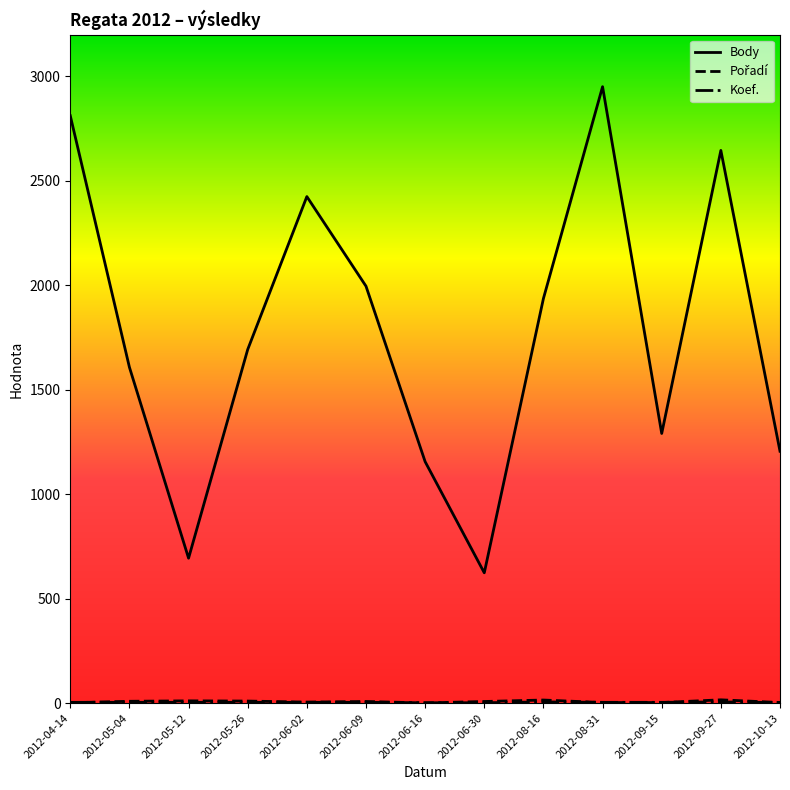

At which label does Body reach its peak?

2012-08-31